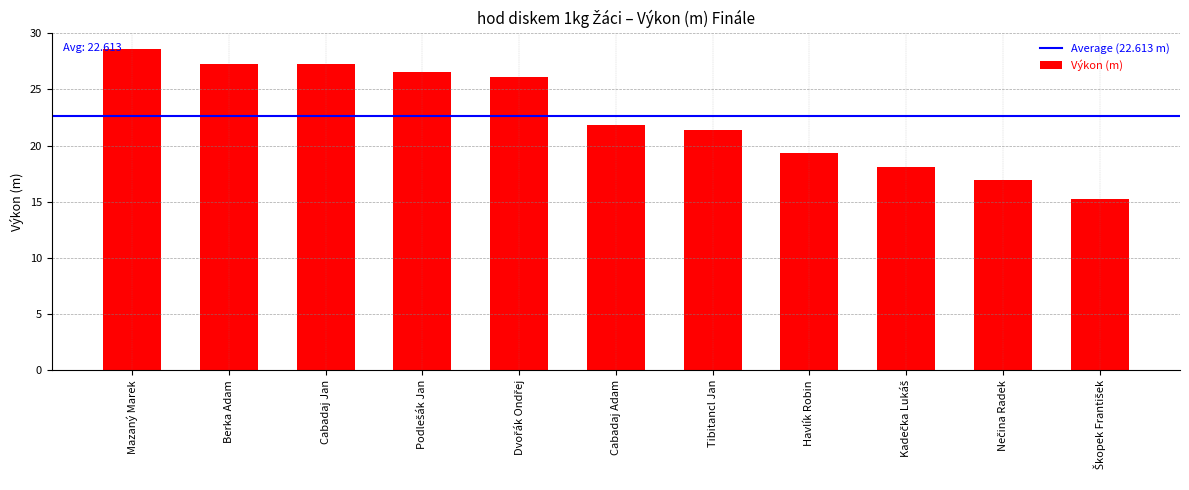

What is the difference between the maximum and minimum values?

13.4